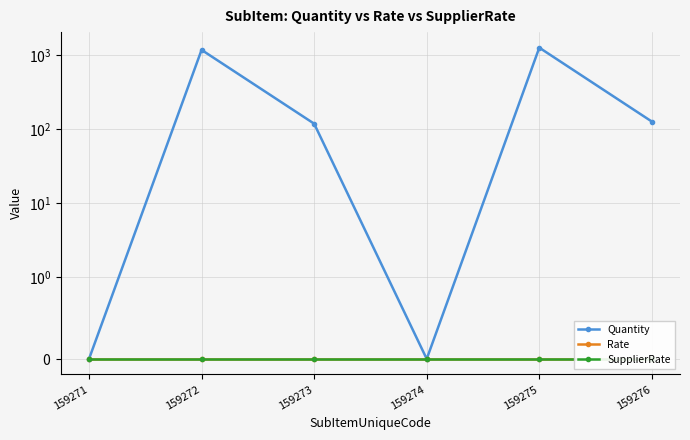

True or false: Rate has a value of 0 at 159271.

True